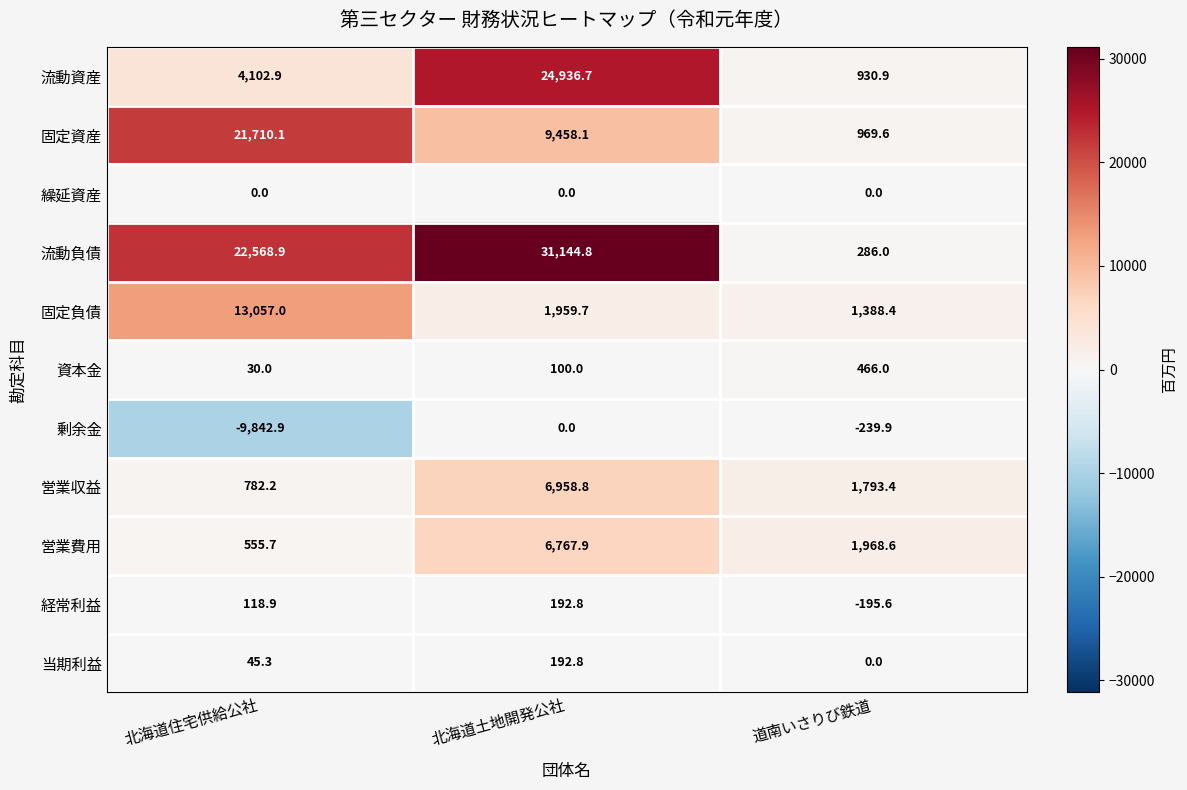

Which series changed the most between 北海道住宅供給公社 and 北海道土地開発公社?

流動資産